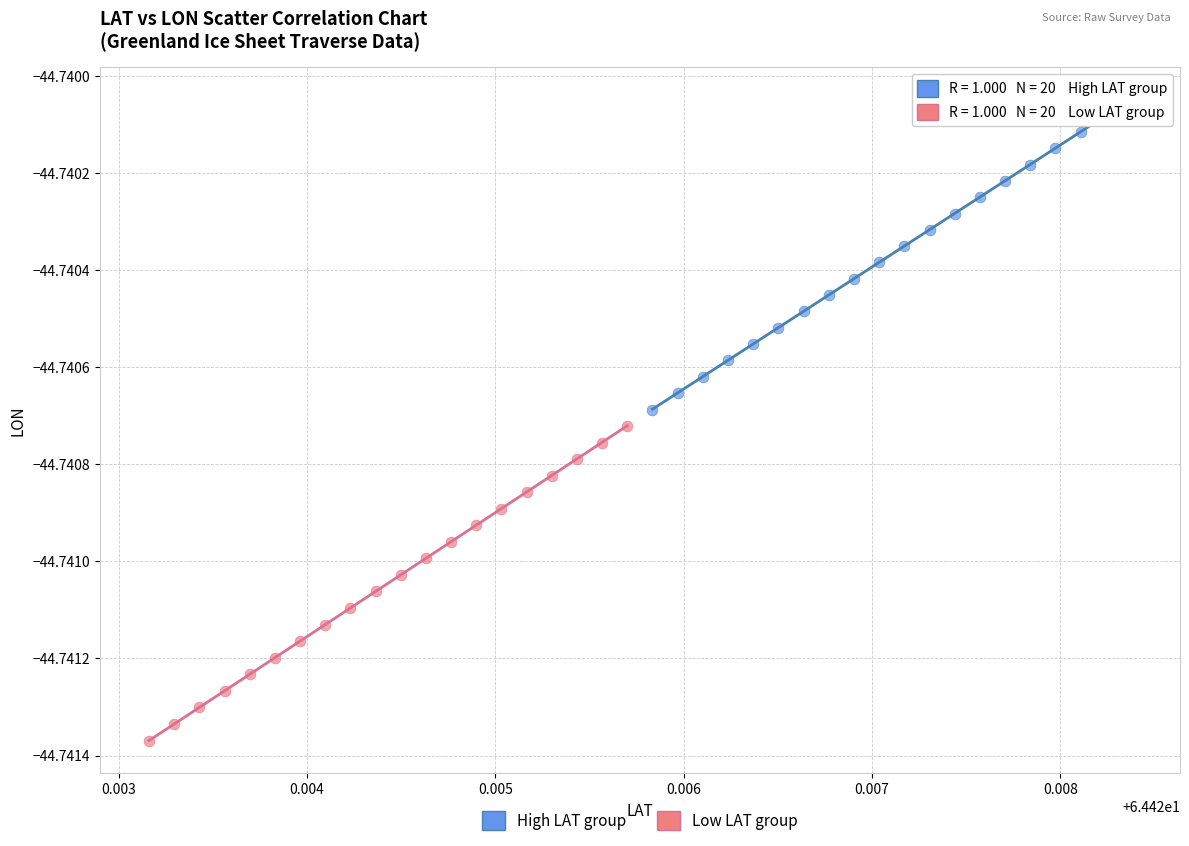

Which series reaches the minimum Y coordinate?

Low LAT group